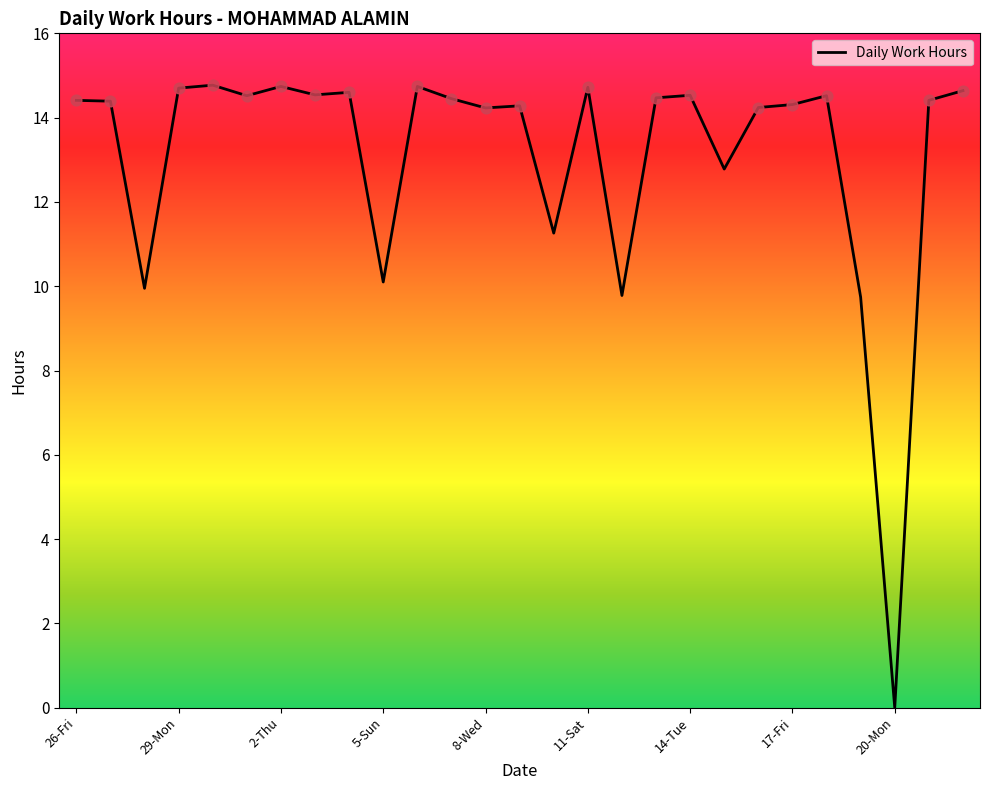

What is the greatest value displayed?

14.8